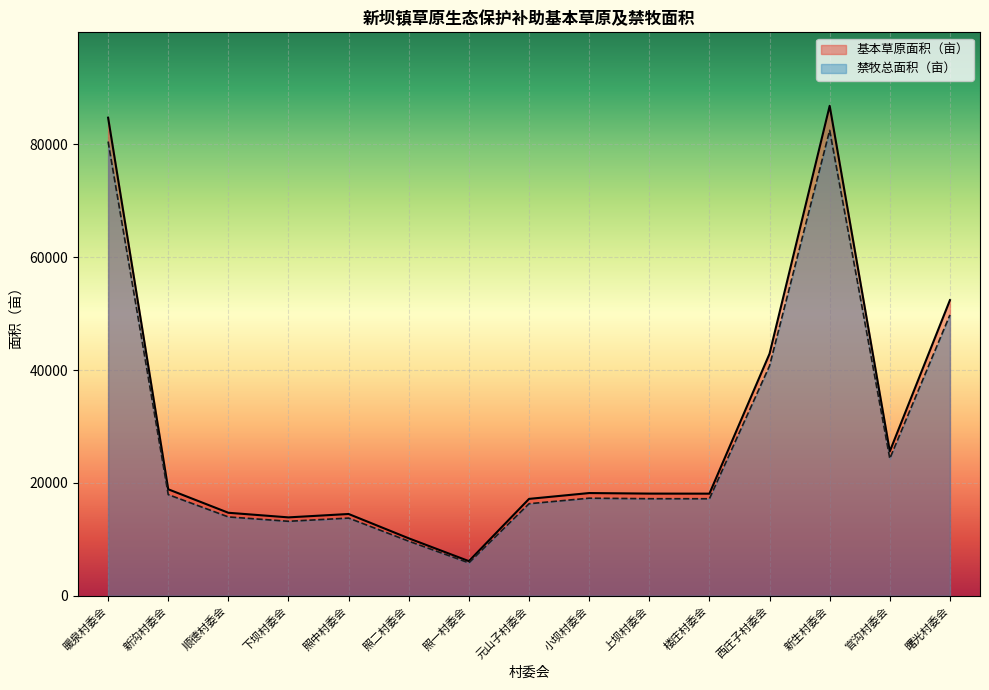

What is the total value across all series at 顺德村委会?

28679.6